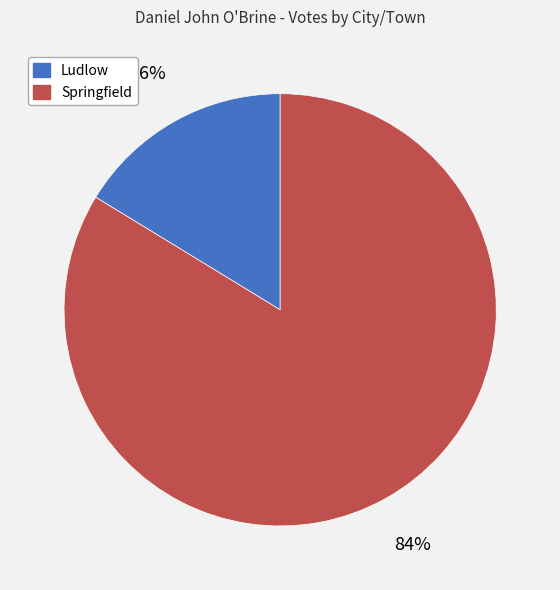

Is the sum of Springfield and Ludlow greater than half?

Yes